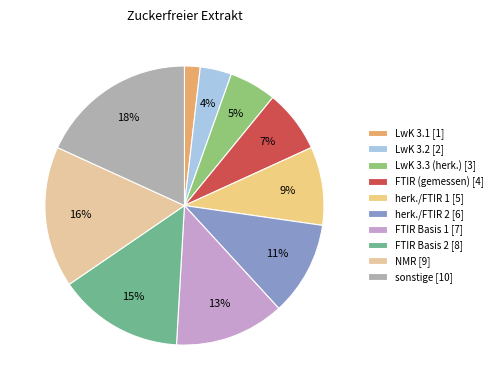

Rank the categories by value from highest to lowest.

sonstige, NMR, FTIR Basis 2, FTIR Basis 1, herk./FTIR 2, herk./FTIR 1, FTIR (gemessen), LwK 3.3 (herk.), LwK 3.2, LwK 3.1